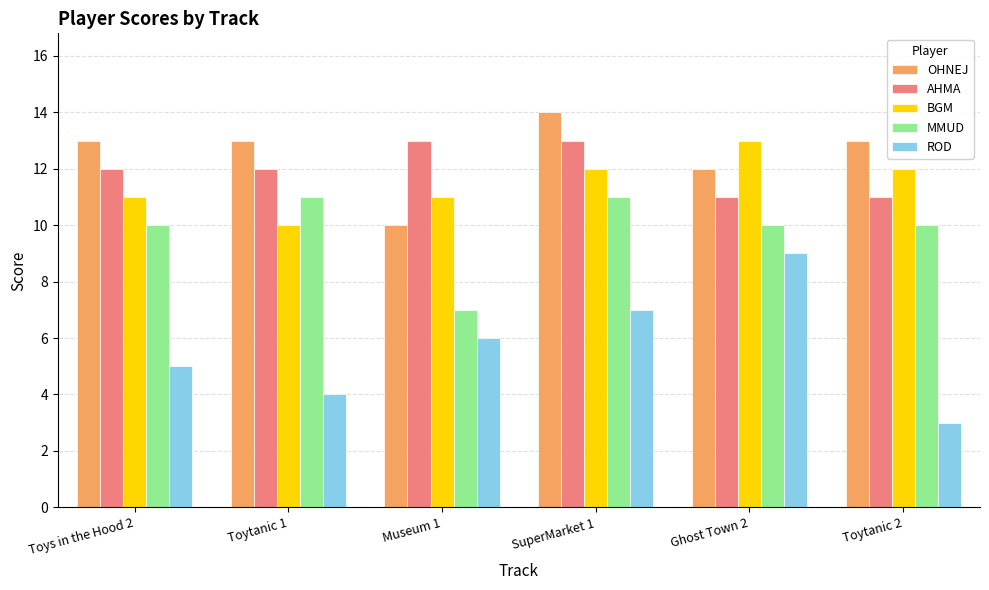

At which label does ROD reach its peak?

Ghost Town 2